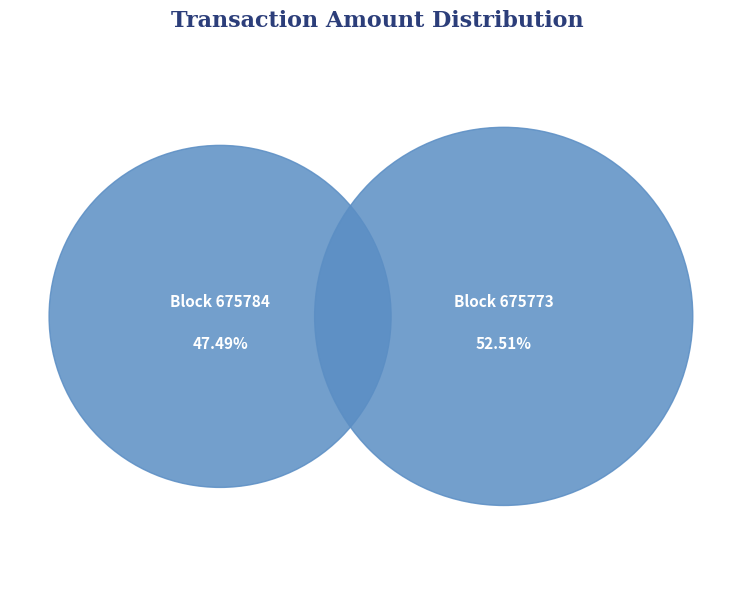

Does any single category account for the majority?

Yes